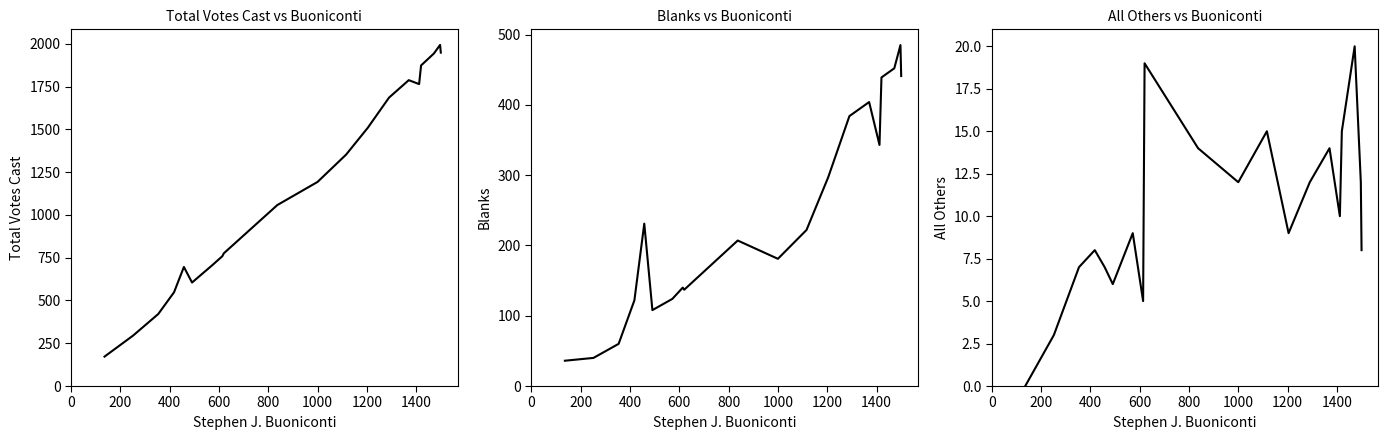

Does the chart have visible grid lines?

No